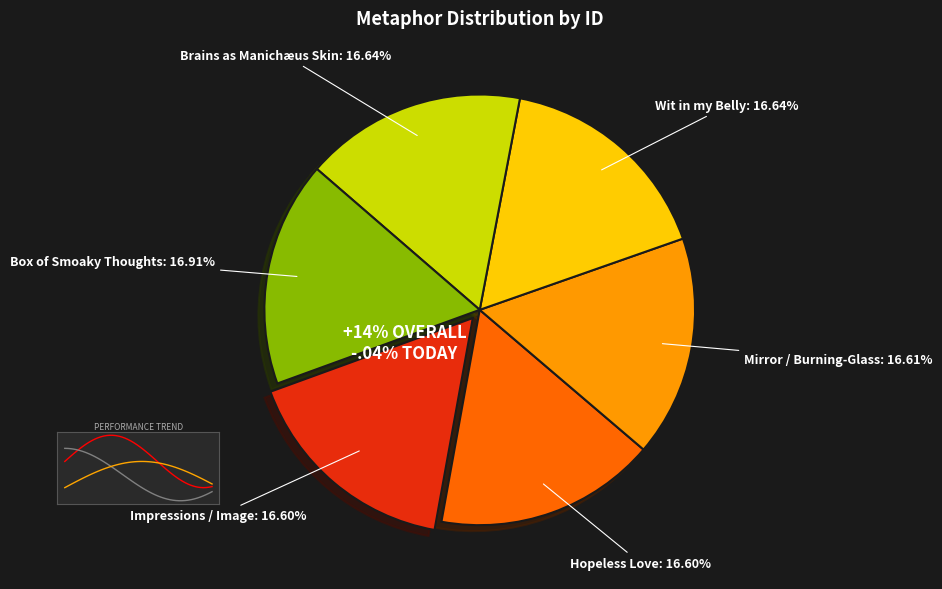

To the nearest percent, what portion does Box of Smoaky Thoughts represent?

17%